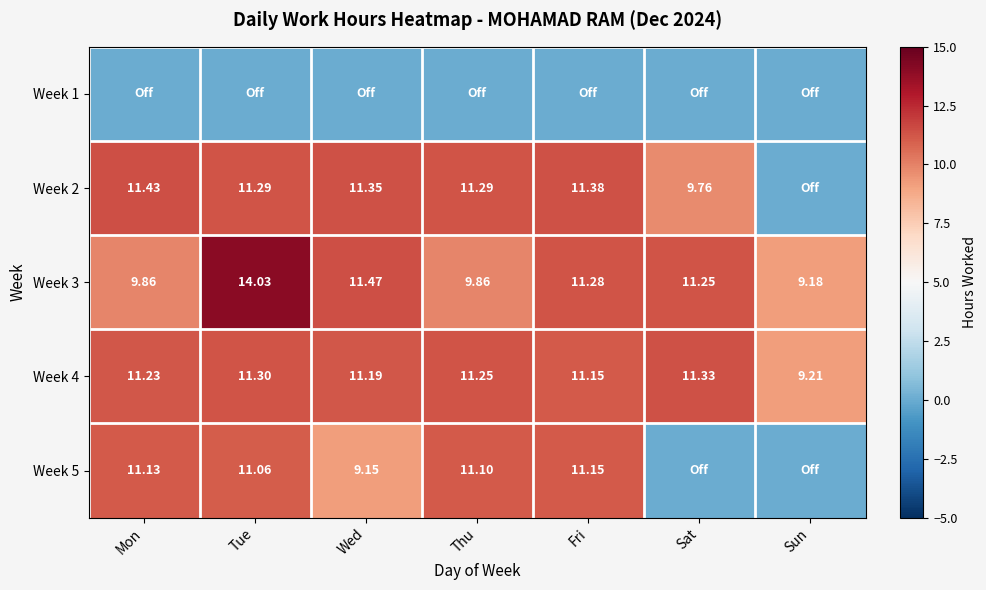

Is the value of Week 5 at Thu greater than the value of Week 2 at Wed?

No